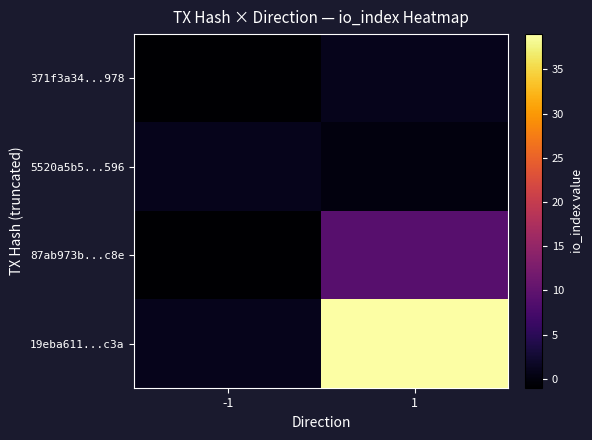

Reading left to right, transcribe all the data shown in this chart.

371f3a34...978: -1=-1	1=1
5520a5b5...596: -1=1	1=0
87ab973b...c8e: -1=-1	1=9
19eba611...c3a: -1=1	1=39